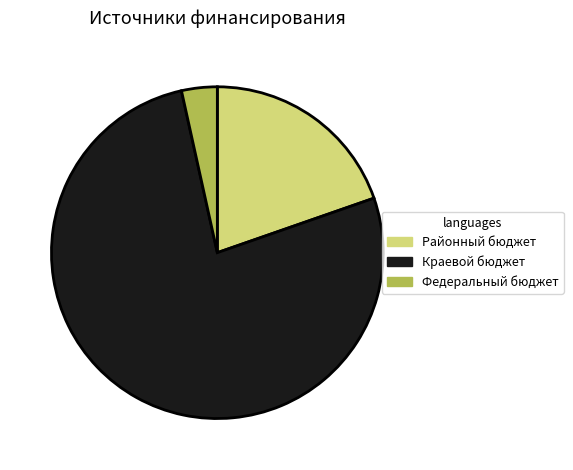

Which has a higher value, Краевой бюджет or Районный бюджет?

Краевой бюджет